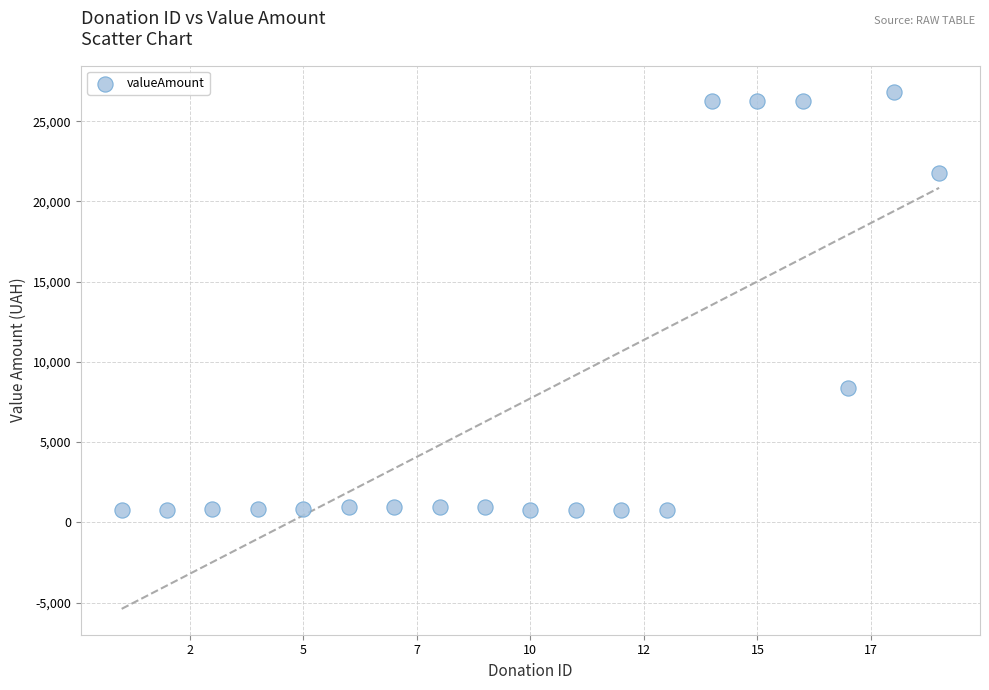

What is the range of X values (max minus min)?

18